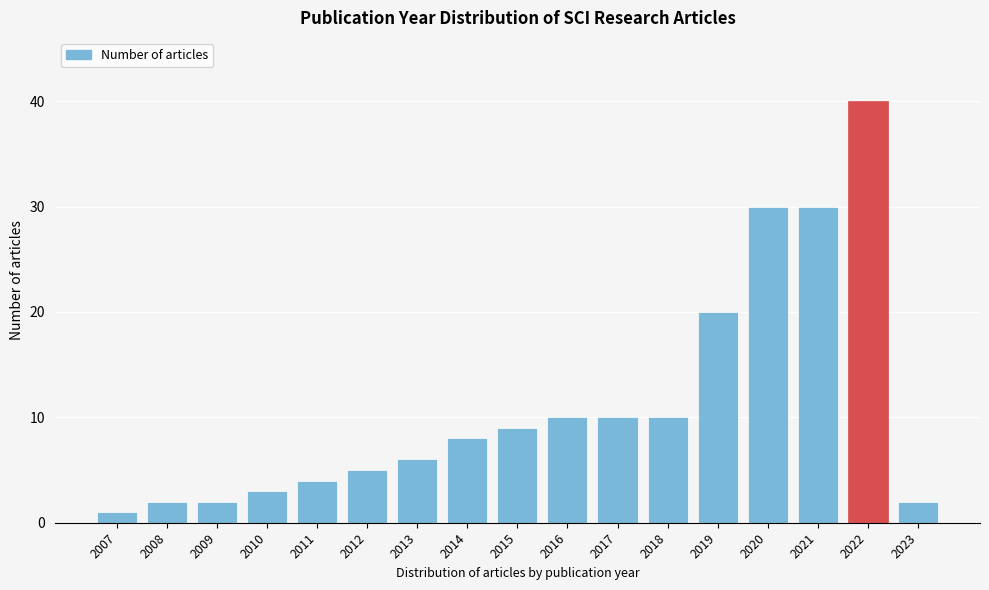

Reading left to right, extract all data points from this chart.

2007=1	2008=2	2009=2	2010=3	2011=4	2012=5	2013=6	2014=8	2015=9	2016=10	2017=10	2018=10	2019=20	2020=30	2021=30	2022=40	2023=2